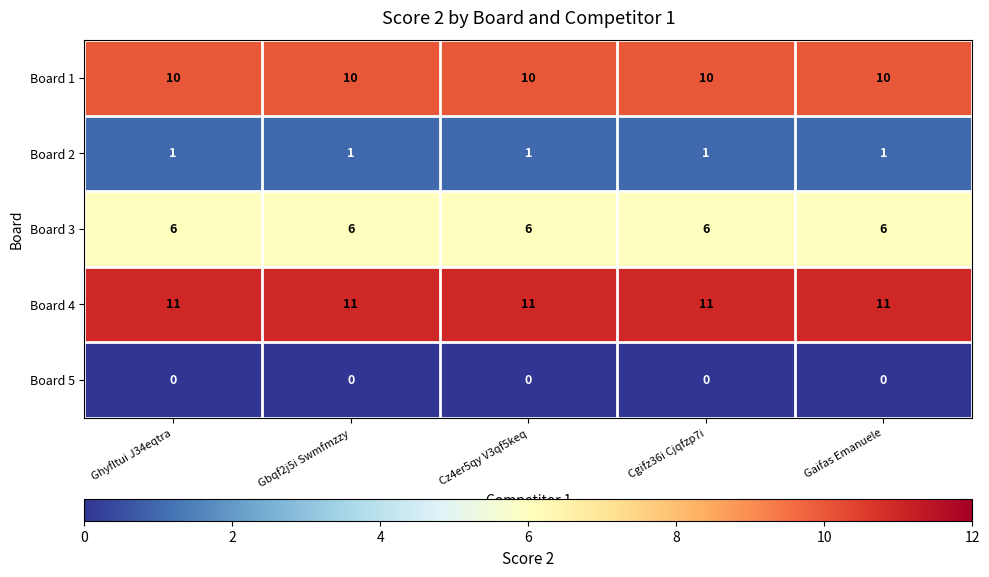

What value does the Board 4 series have at Cz4er5qy V3qf5keq?

11